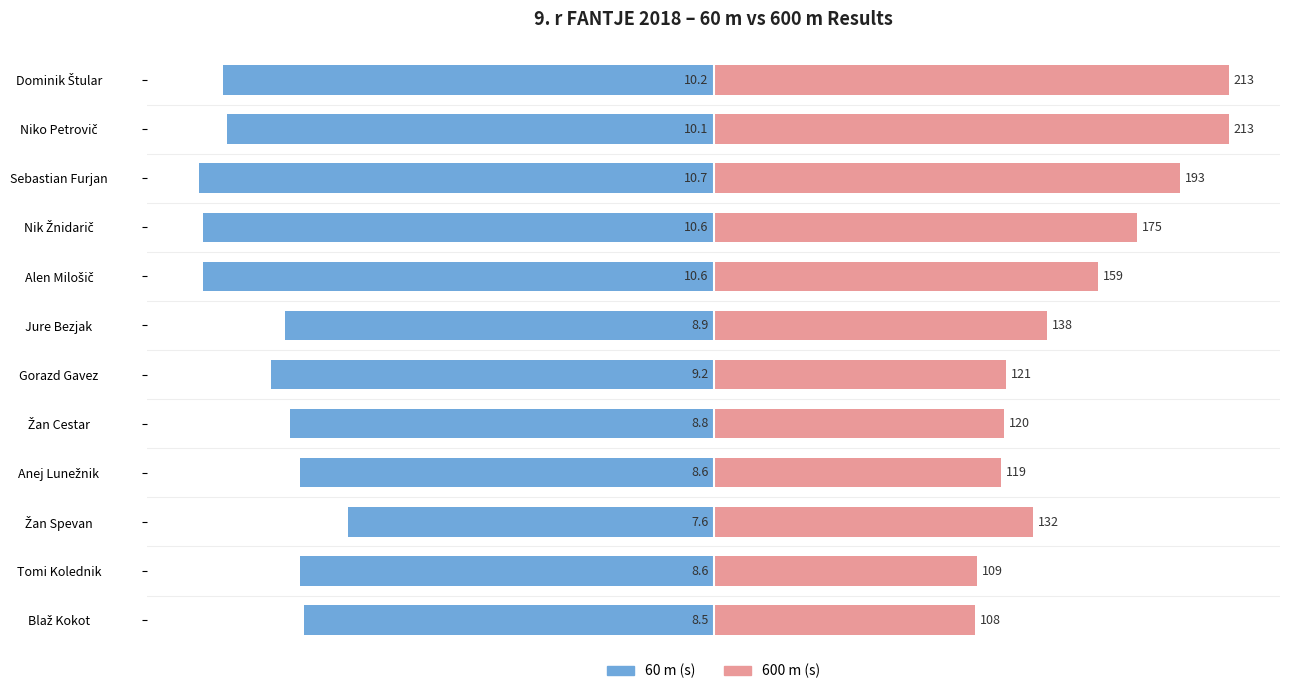

How many distinct data groups are displayed?

2